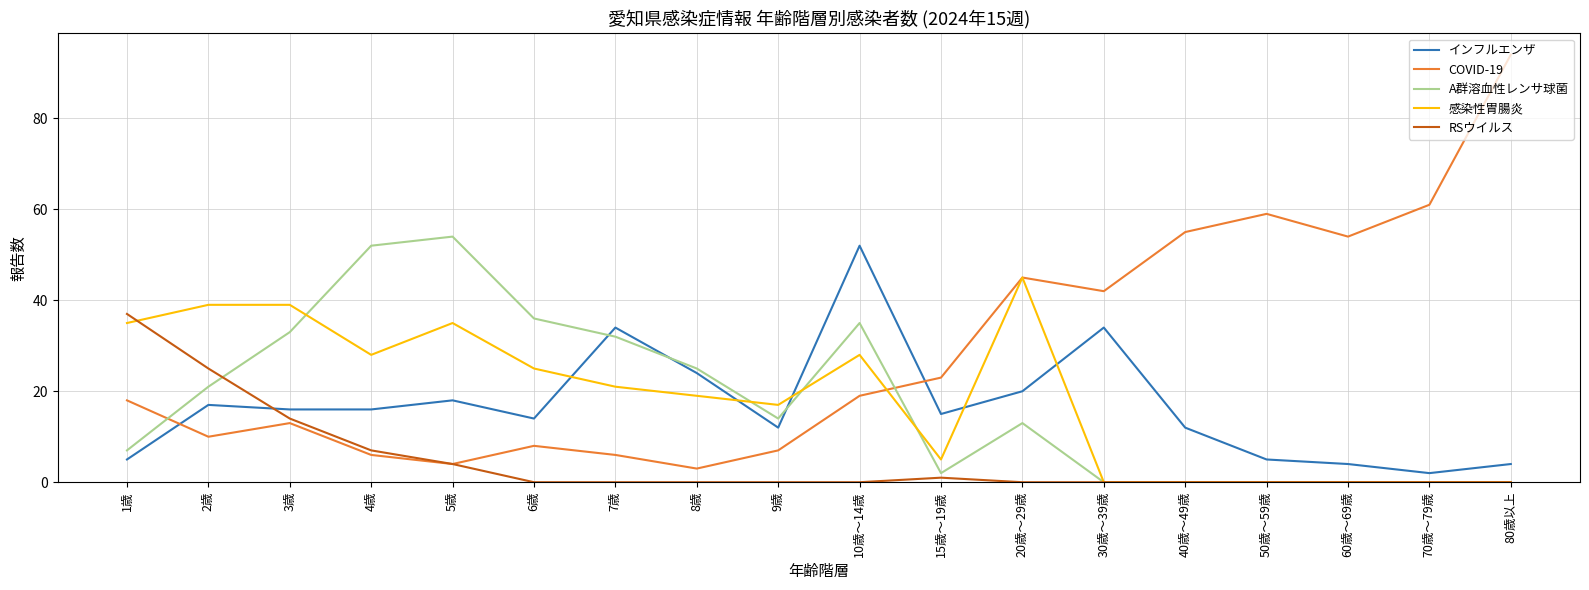

Where is A群溶血性レンサ球菌 nearest to the value 27?

8歳